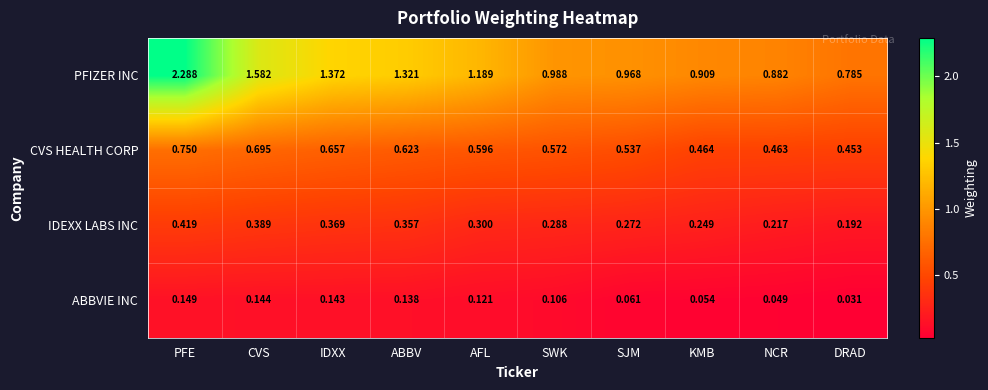

Rank the series by their maximum value, from highest to lowest.

PFIZER INC, CVS HEALTH CORP, IDEXX LABS INC, ABBVIE INC